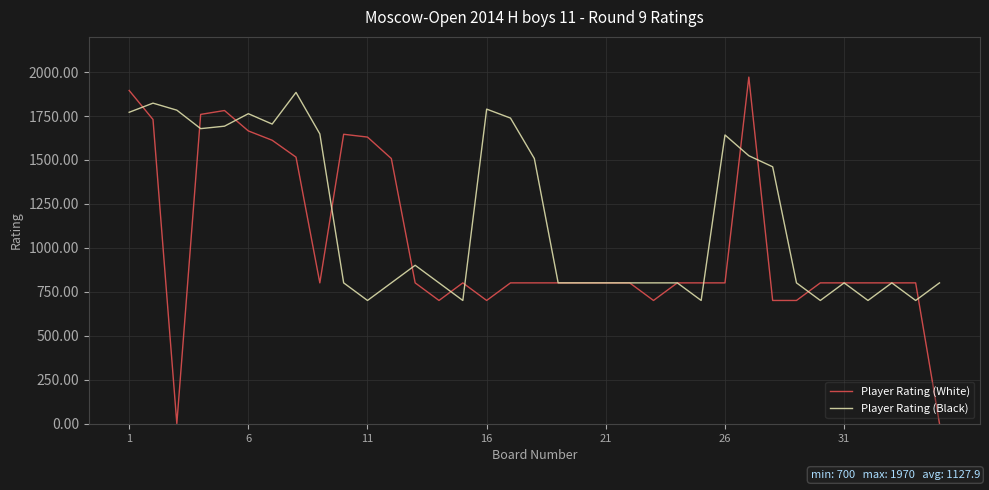

Rank the series by their average value, from lowest to highest.

Player Rating (White), Player Rating (Black)